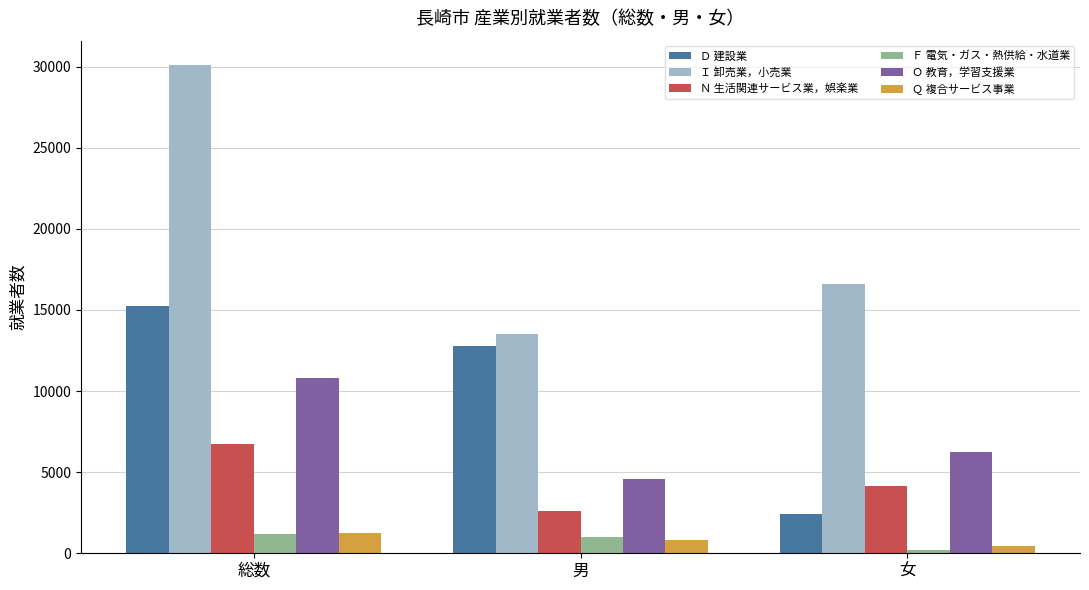

What are all the series names shown in the legend?

Ｄ 建設業, Ｉ 卸売業，小売業, Ｎ 生活関連サービス業，娯楽業, Ｆ 電気・ガス・熱供給・水道業, Ｏ 教育，学習支援業, Ｑ 複合サービス事業